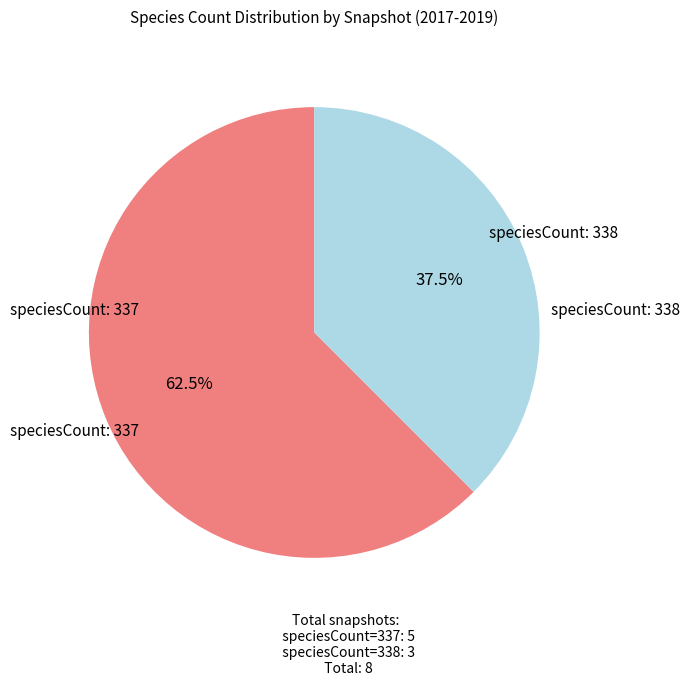

To the nearest percent, what is the average slice percentage?

50%